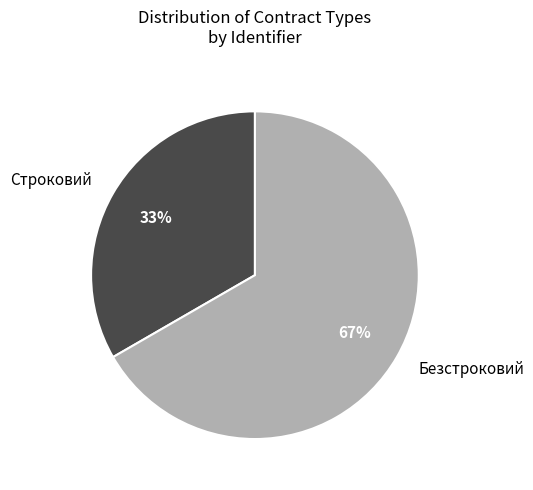

How many segments does this pie chart have?

2